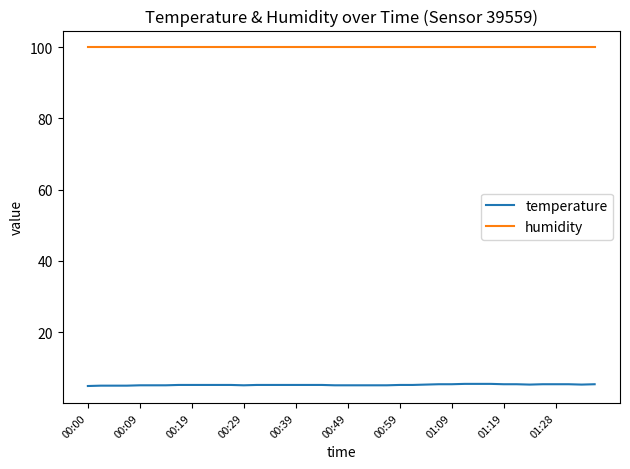

Which series has the largest total across all categories?

humidity